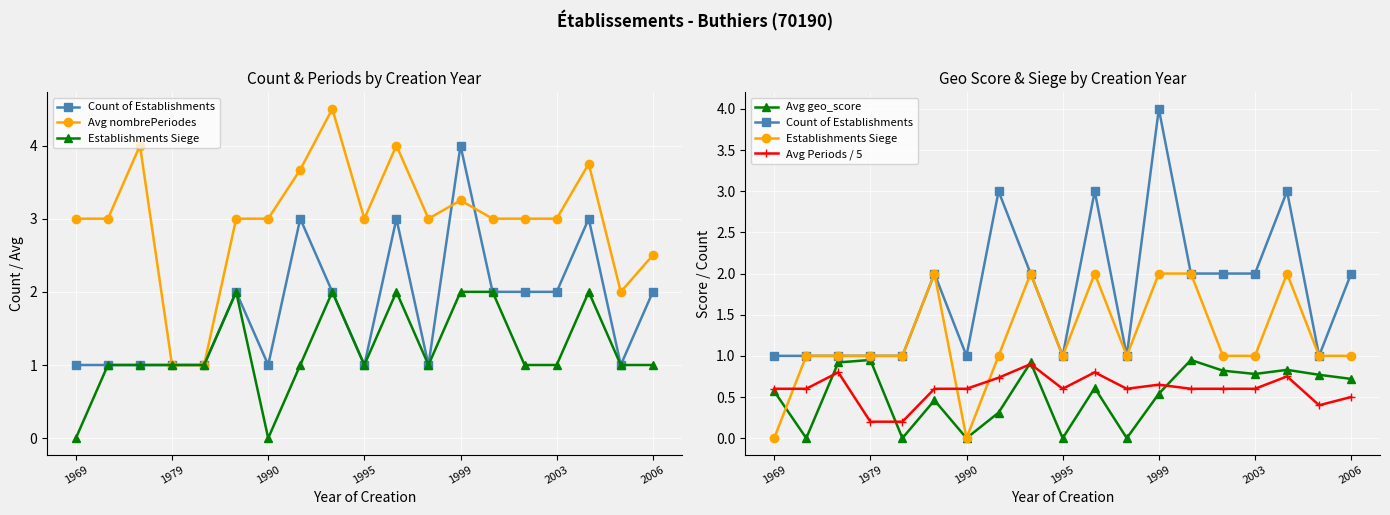

Which category has the lowest value across all series?

1969